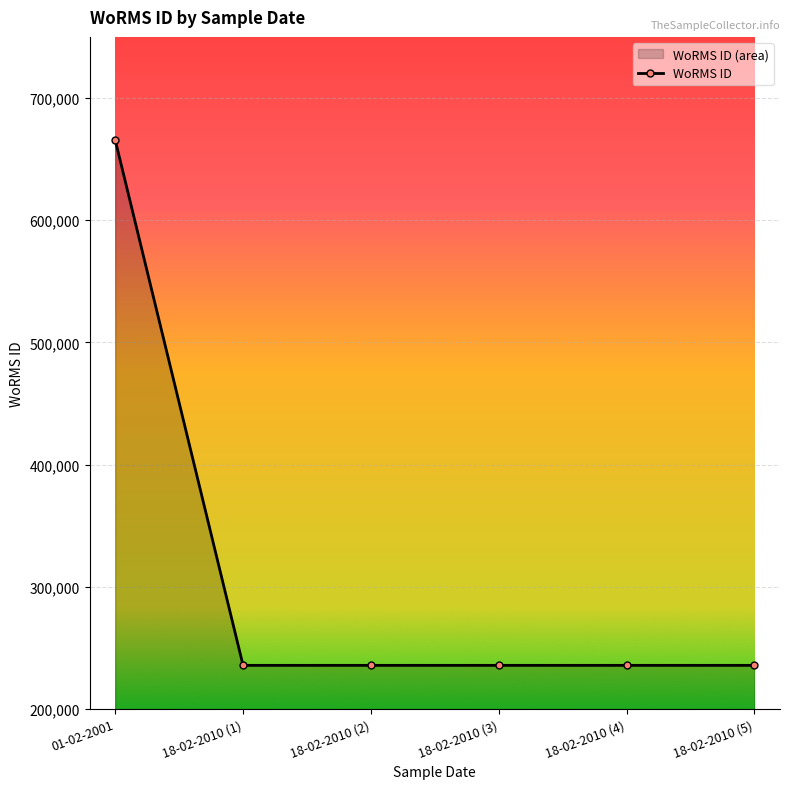

List the labels in order of value, largest first.

01-02-2001, 18-02-2010 (1), 18-02-2010 (2), 18-02-2010 (3), 18-02-2010 (4), 18-02-2010 (5)